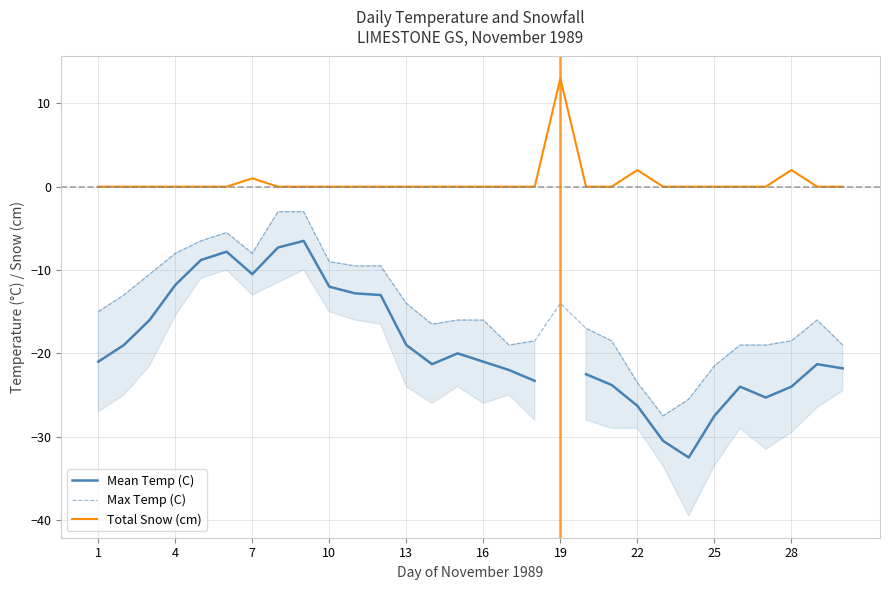

In Mean Temp (C), how many points are lower than both neighbors (excluding endpoints)?

4